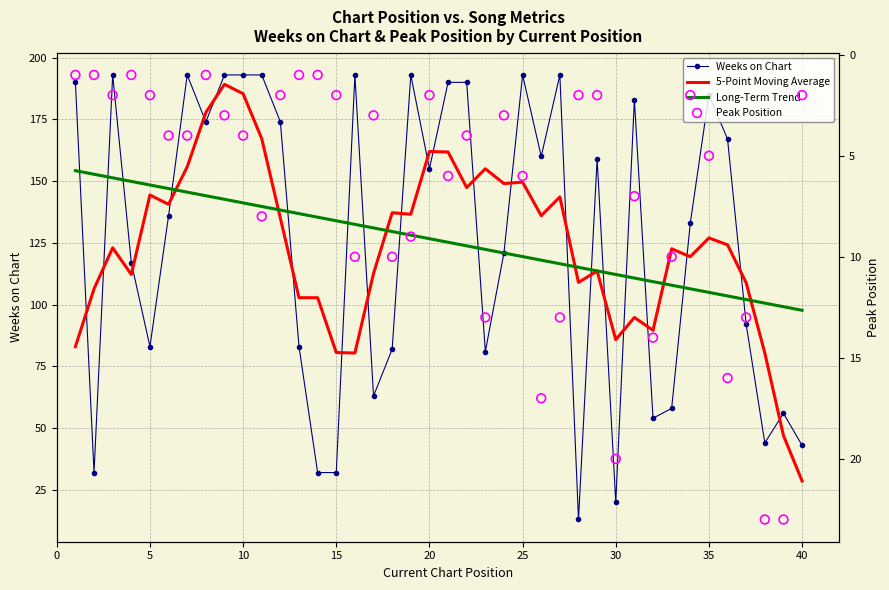

What are all the series names shown in the legend?

Weeks on Chart, 5-Point Moving Average, Long-Term Trend, Peak Position